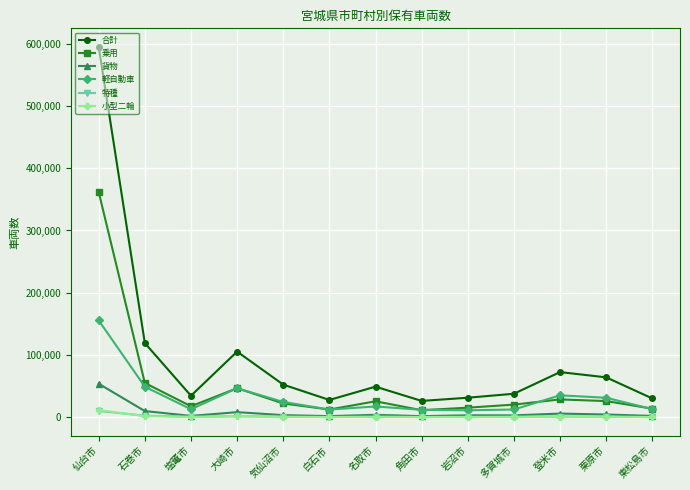

Which series has the largest total across all categories?

合計